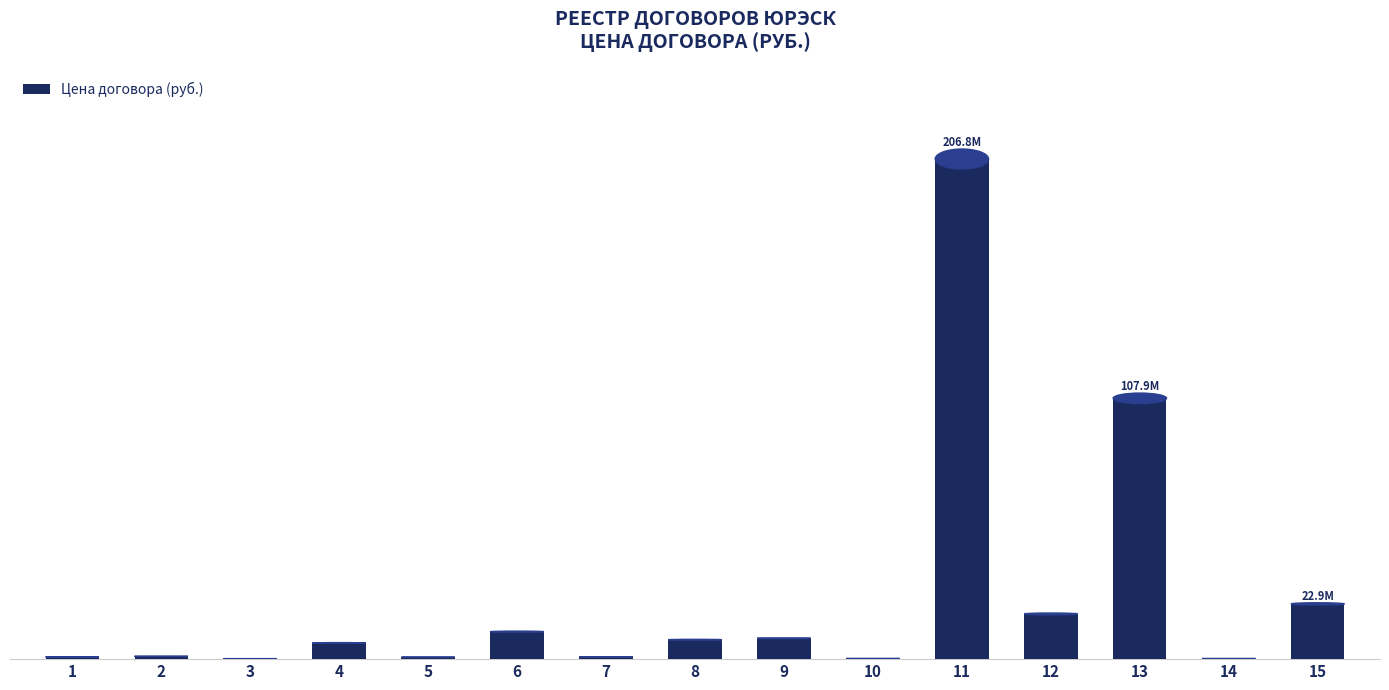

List the labels in order of value, largest first.

11, 13, 15, 12, 6, 9, 8, 4, 2, 7, 1, 5, 10, 14, 3